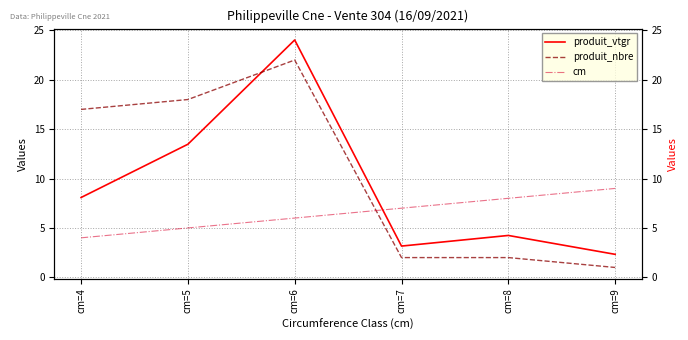

Which series has the largest total across all categories?

produit_nbre